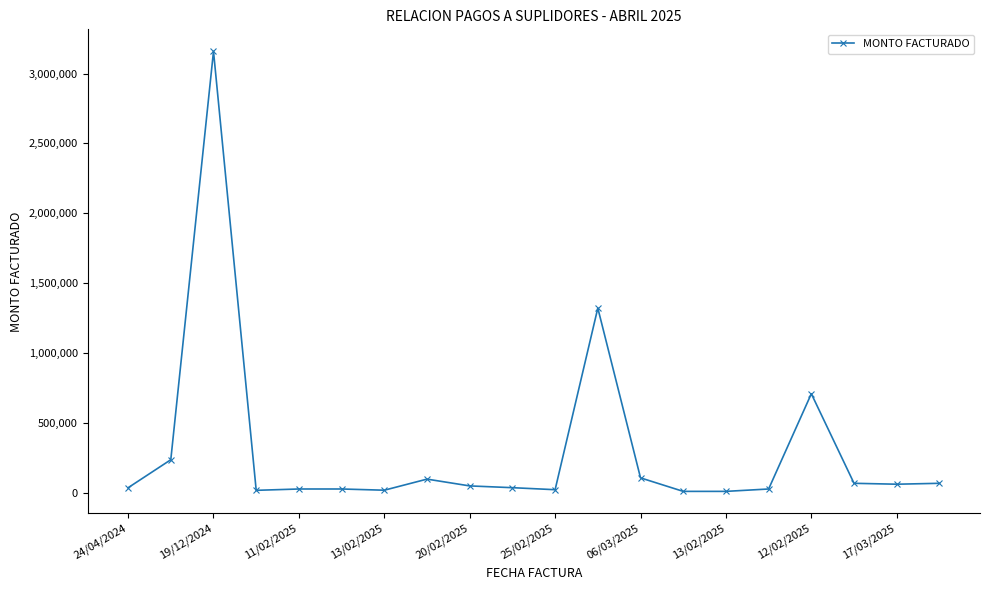

Does the chart display data point markers on the line(s)?

Yes